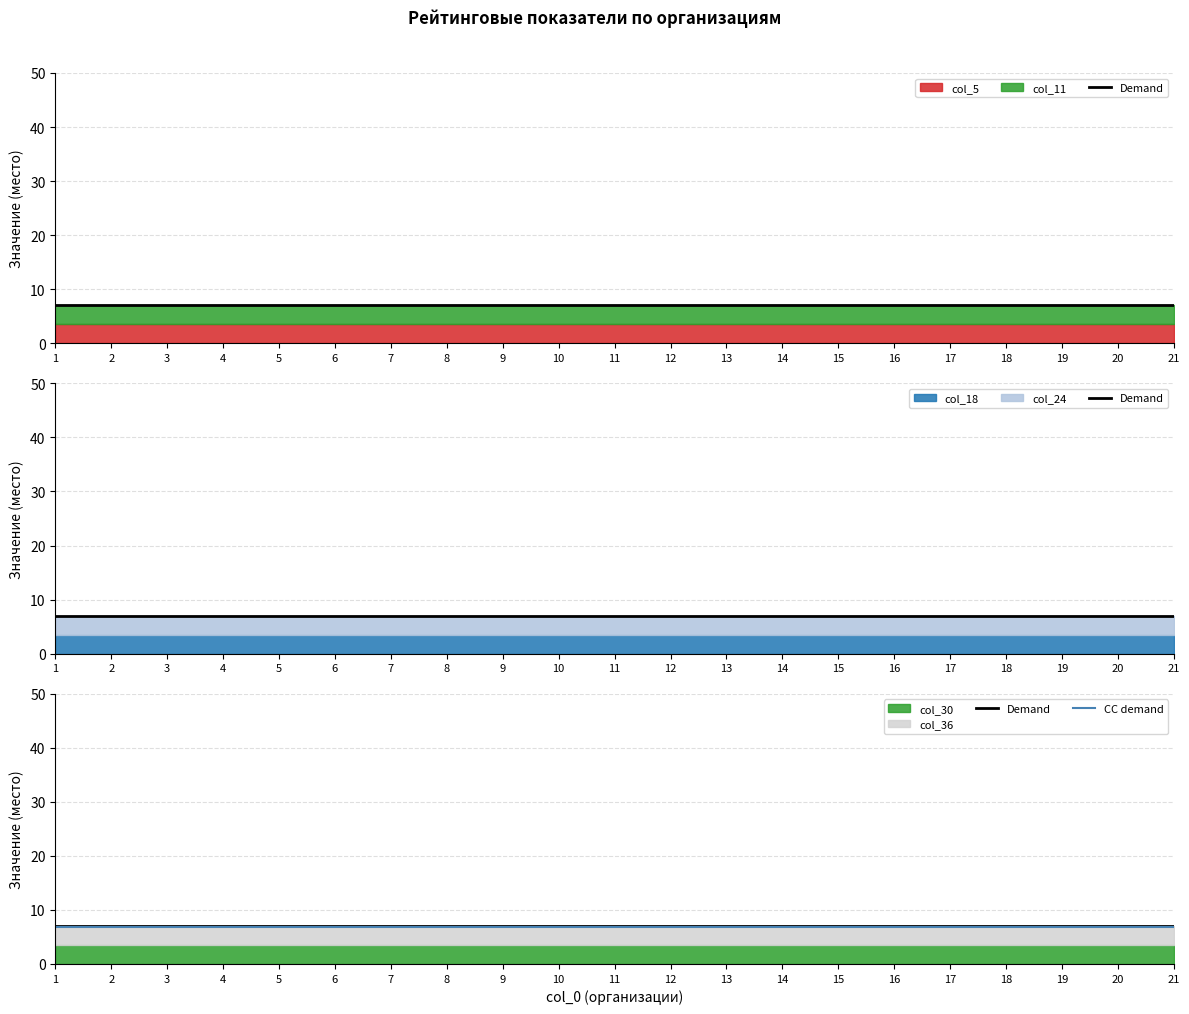

What is the value of the CC demand point at the 4th from the left?

6.9